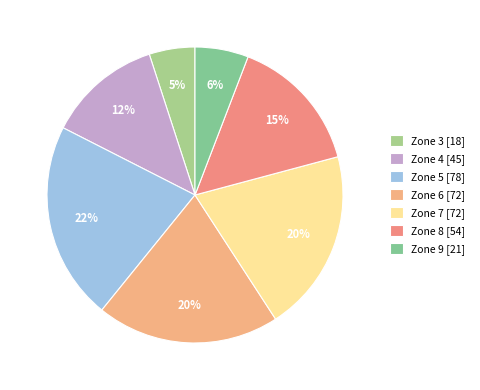

Count the number of slices in the pie.

7